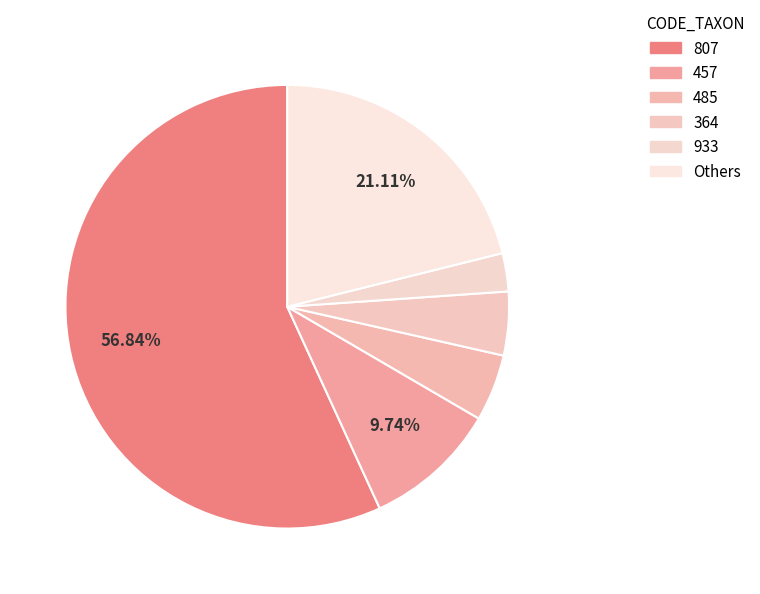

Count the number of slices in the pie.

6